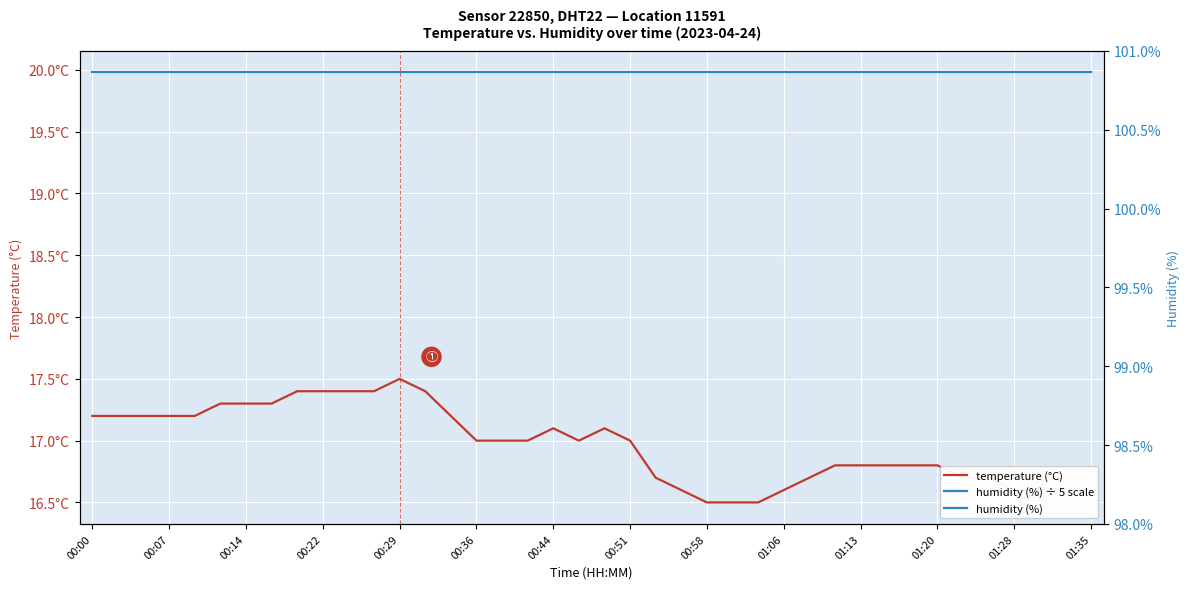

How many lines are shown in the chart?

3